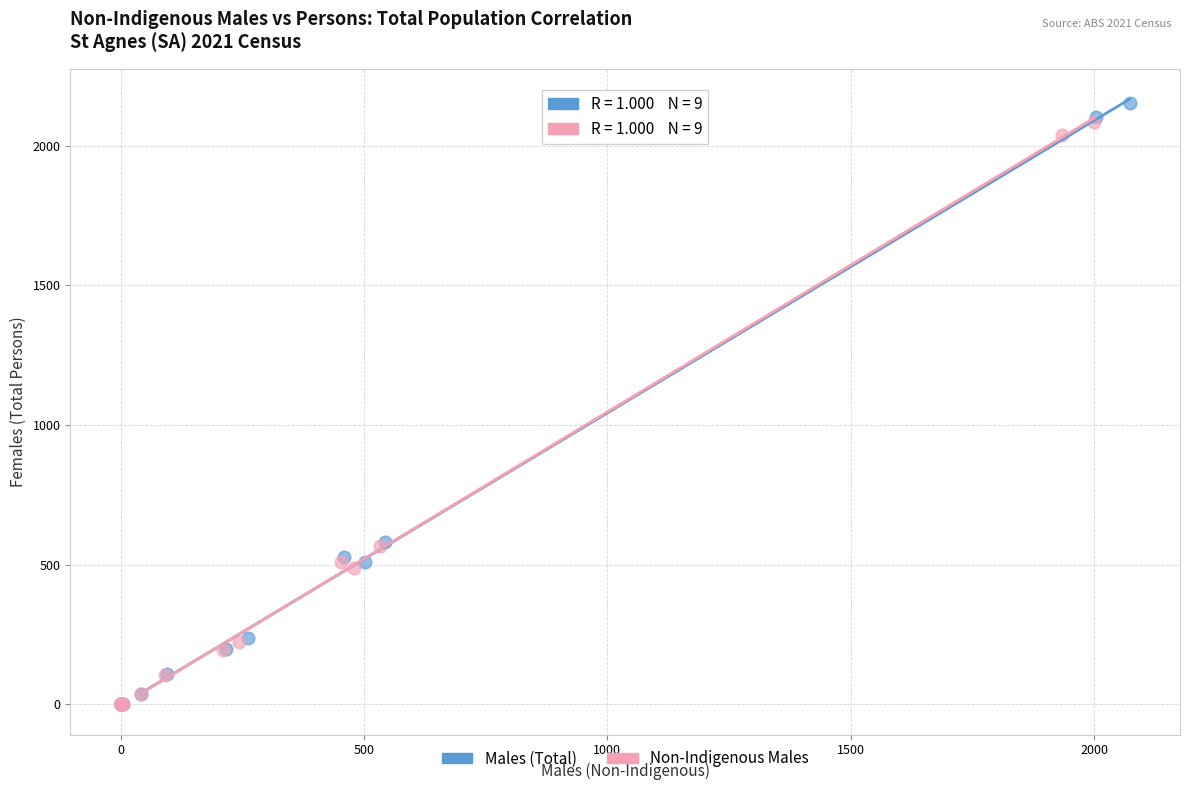

Which series has the largest Y range (max minus min)?

Males (Total)